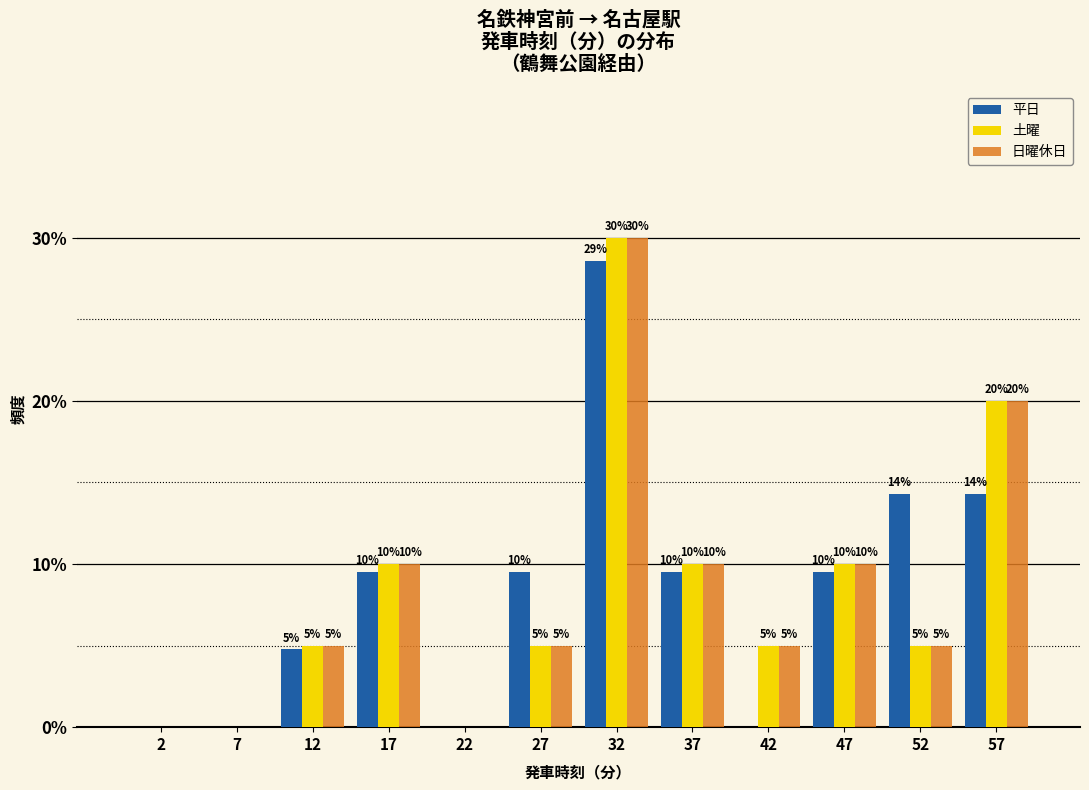

In the 土曜 series, which range on the x-axis has the tallest bar?

30 to 35